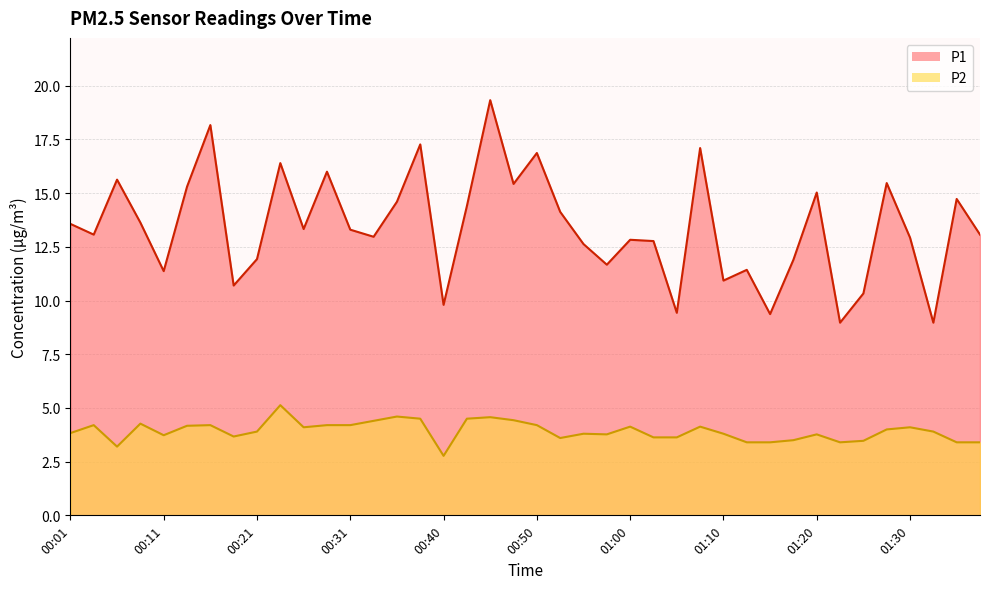

What is the maximum value shown in the chart?

19.3